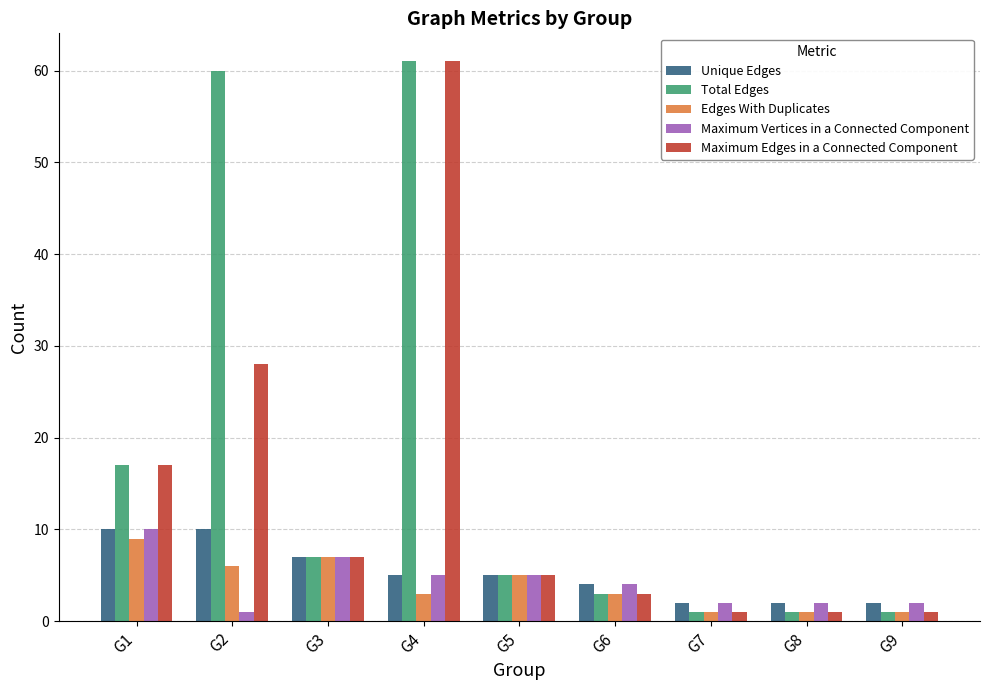

Rank the series at G2 from highest to lowest value.

Total Edges, Maximum Edges in a Connected Component, Unique Edges, Edges With Duplicates, Maximum Vertices in a Connected Component